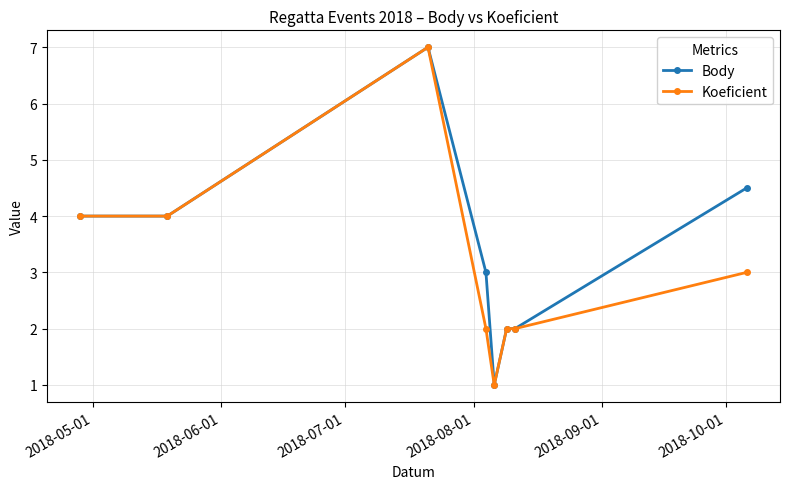

Which series has the largest total across all categories?

Body